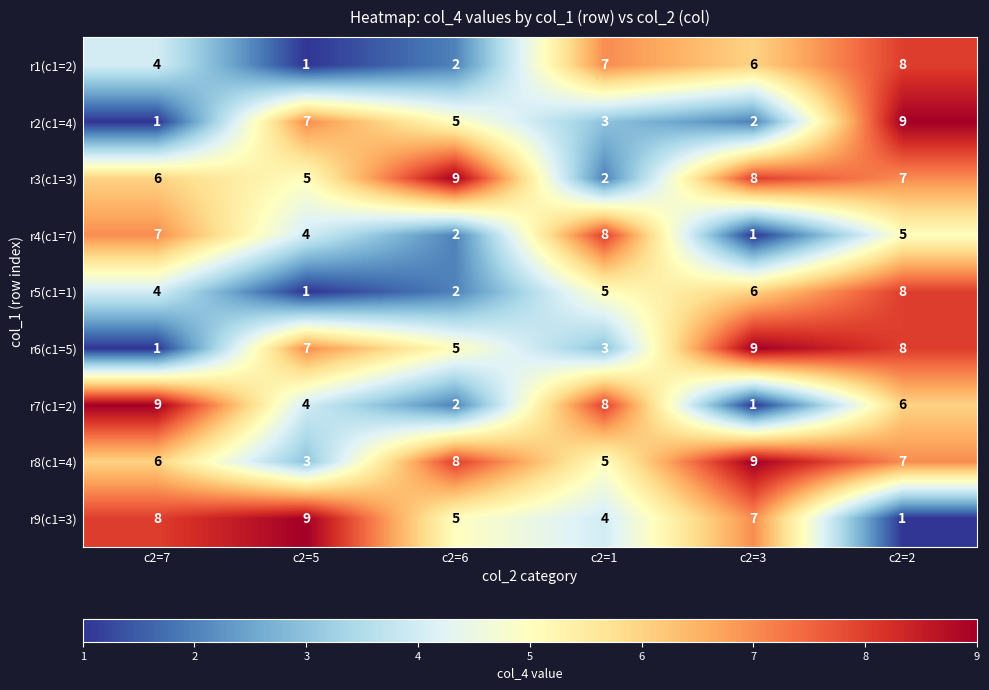

The r3(c1=3) series shows 7 at c2=2. True or false?

True